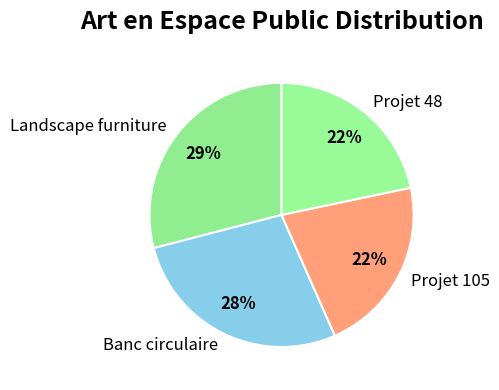

How many slices are in this pie chart?

4